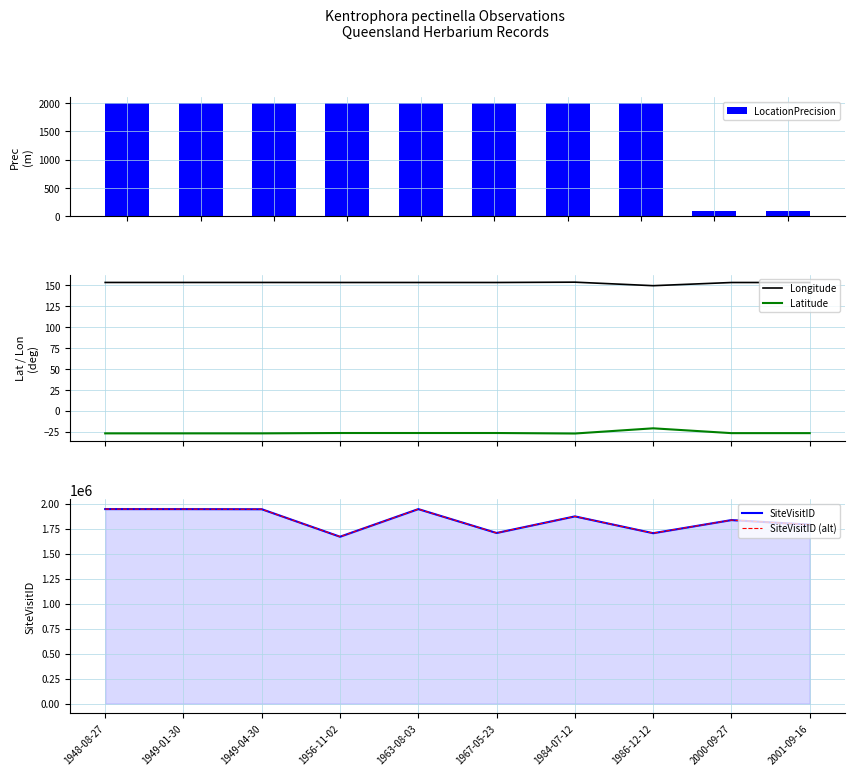

What is the sum of the SiteVisitID (alt) values at 2001-09-16 and 1956-11-02?

3456859.0